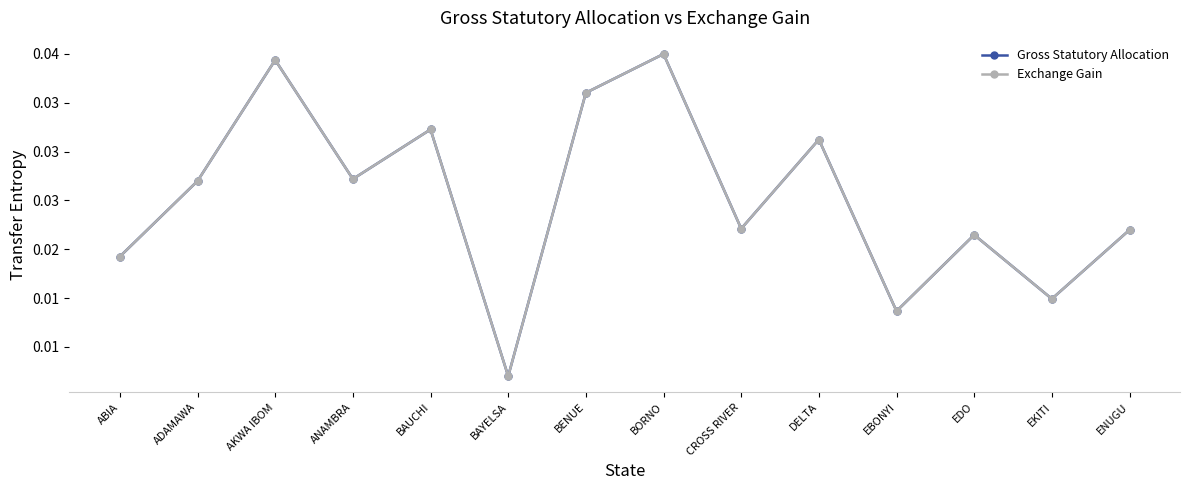

Is this an area chart (filled region under the line)?

No